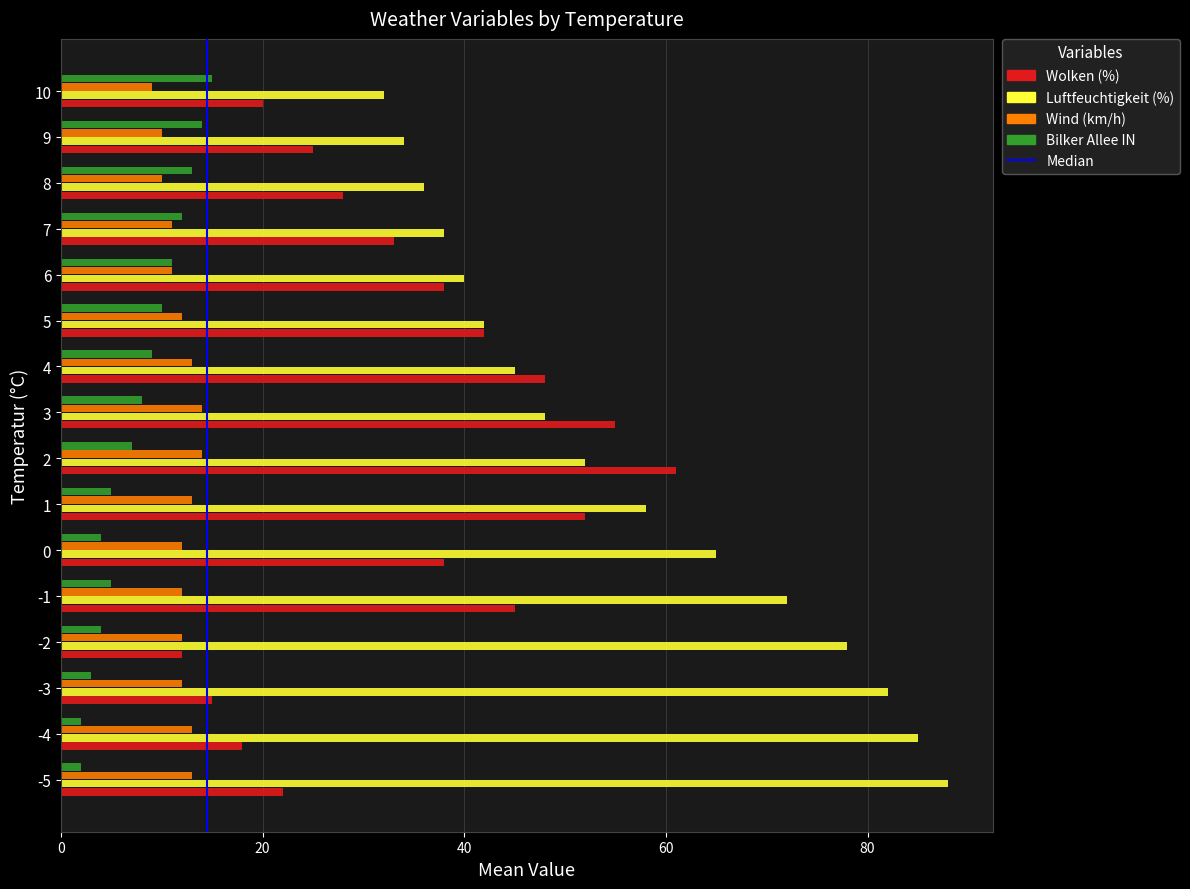

What is the total value across all series at 1?

128